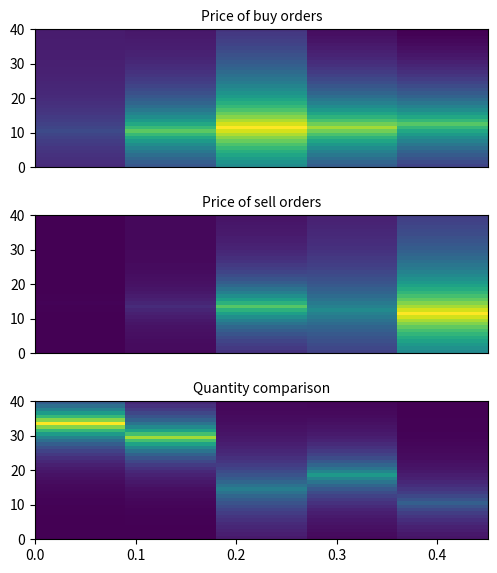

Count the number of data series in this chart.

40